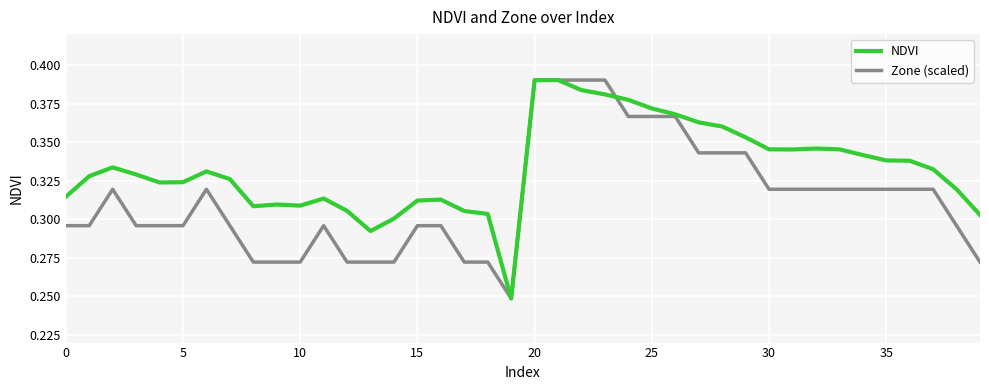

Rank the series by their average value, from lowest to highest.

Zone (scaled), NDVI